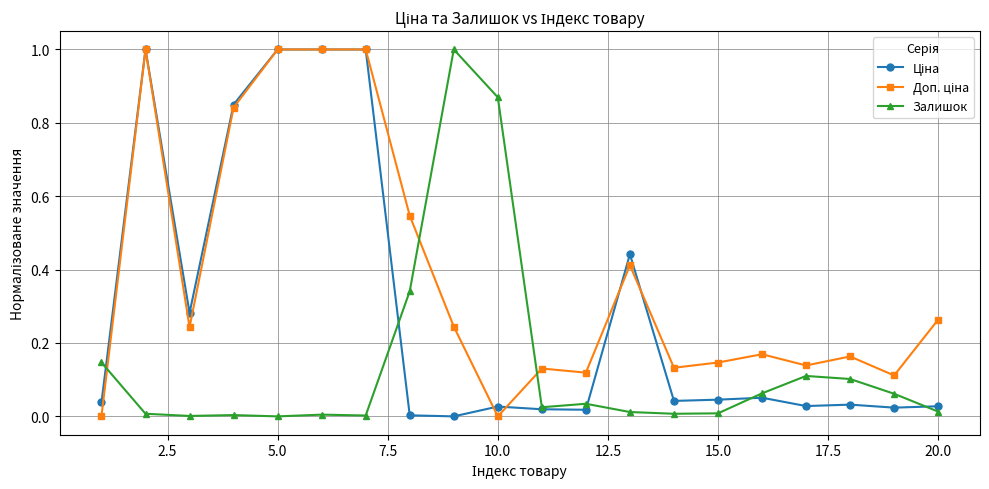

What is the greatest value displayed?

1.0